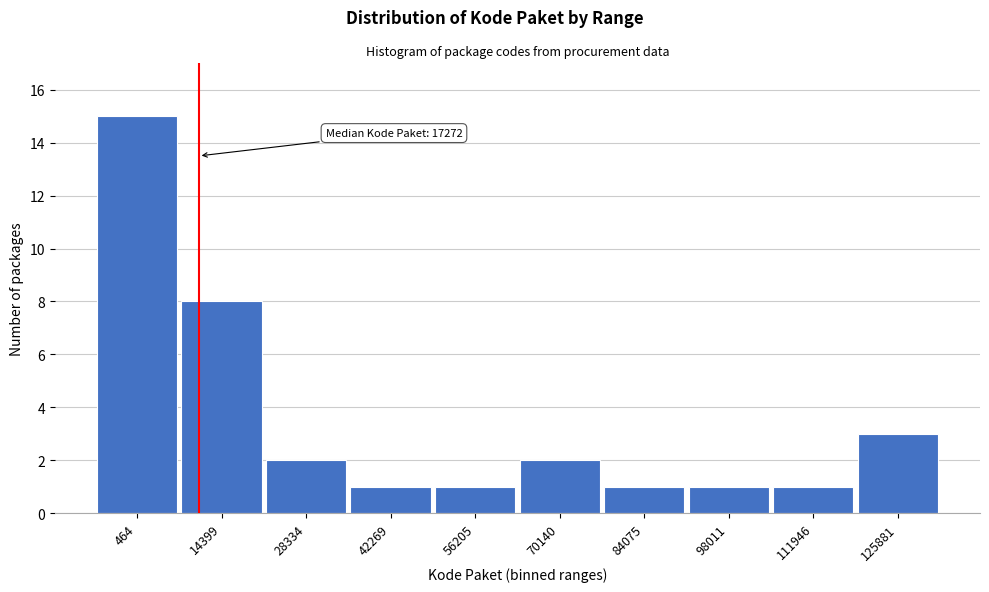

Reading left to right, extract all data points from this chart.

464=15	14399=8	28334=2	42269=1	56205=1	70140=2	84075=1	98011=1	111946=1	125881=3